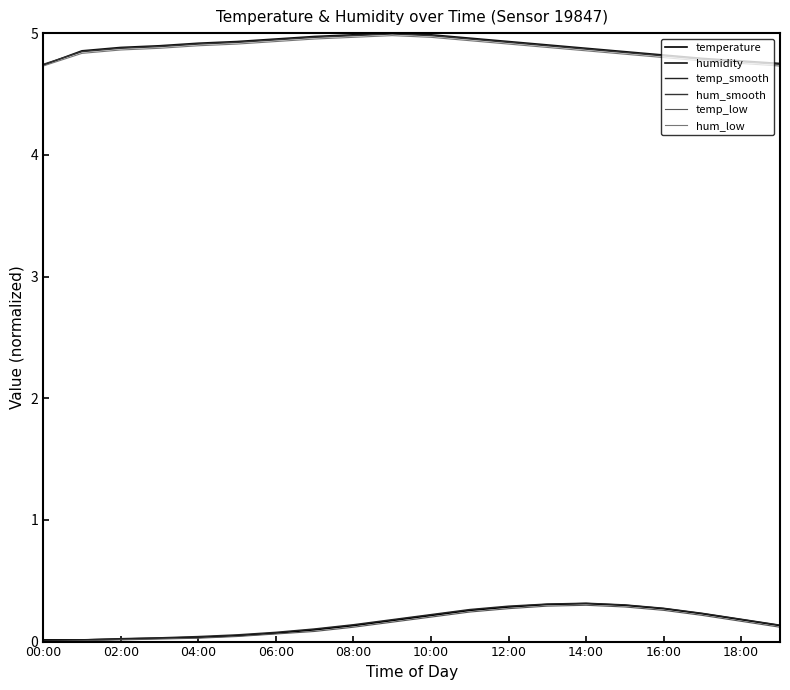

True or false: temp_smooth and hum_low cross at least once.

False